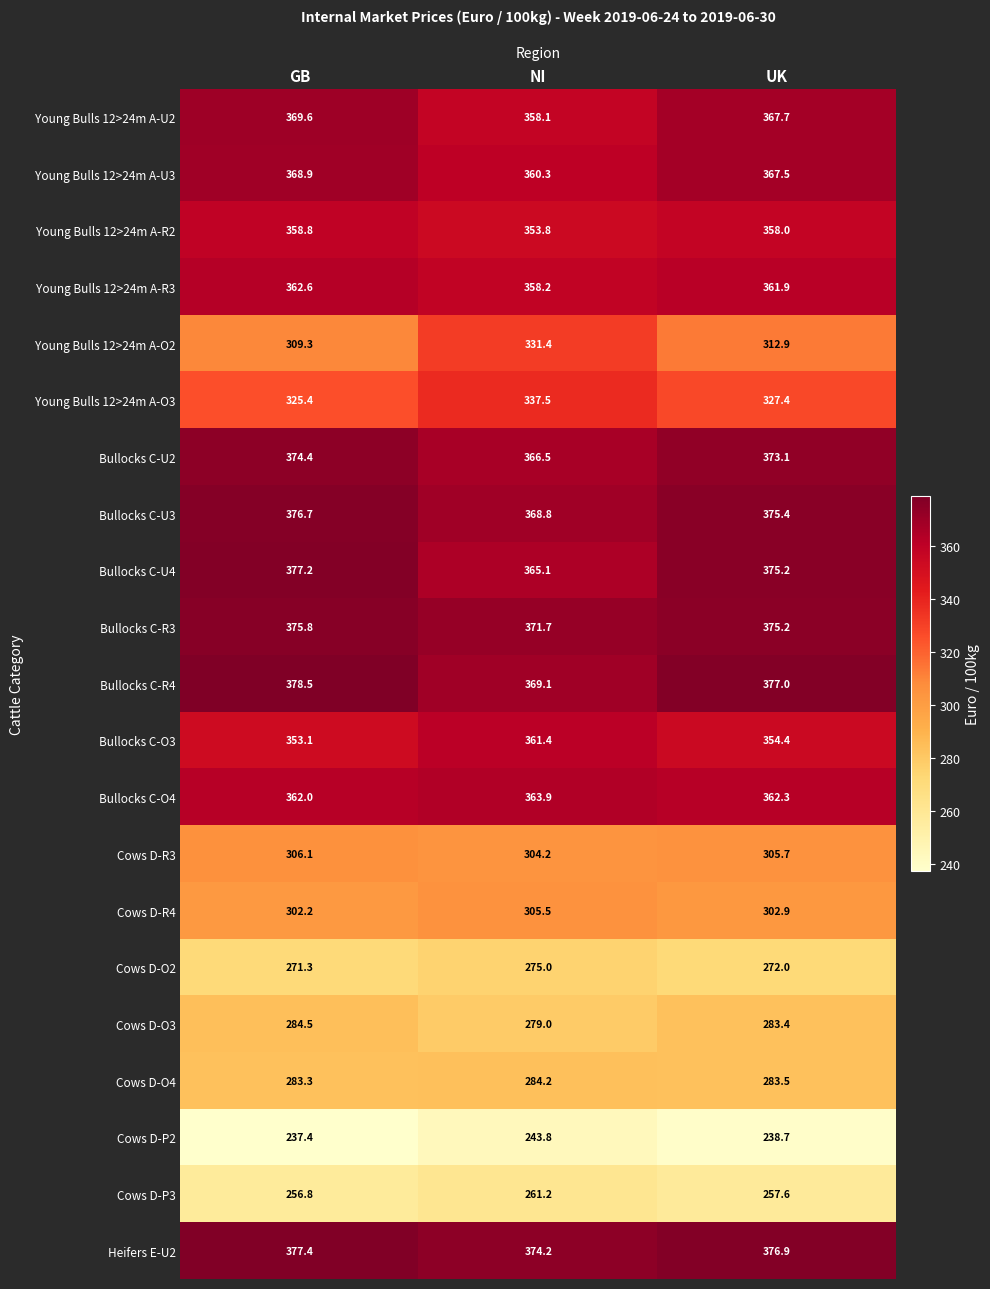

What is the smallest value displayed?

237.4